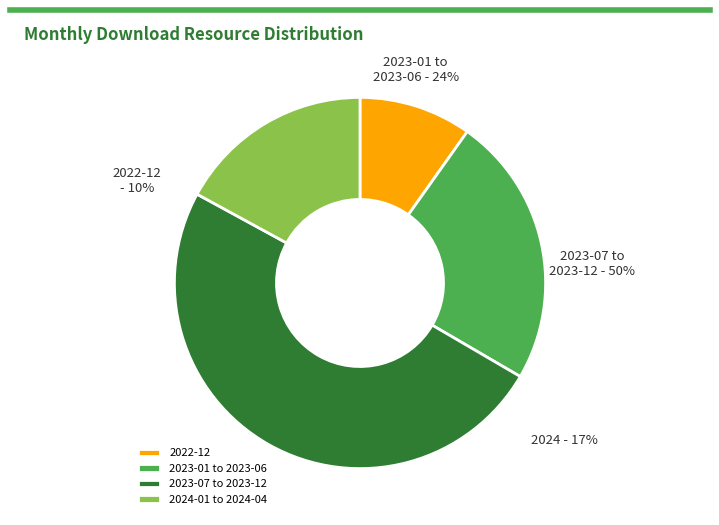

Does 2023-01 to 2023-06 represent more than half of the total?

No